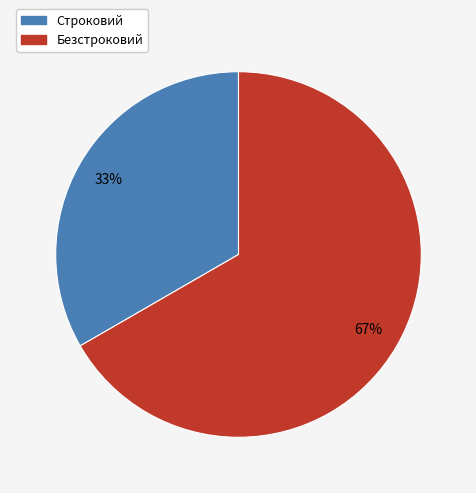

How many segments does this pie chart have?

2